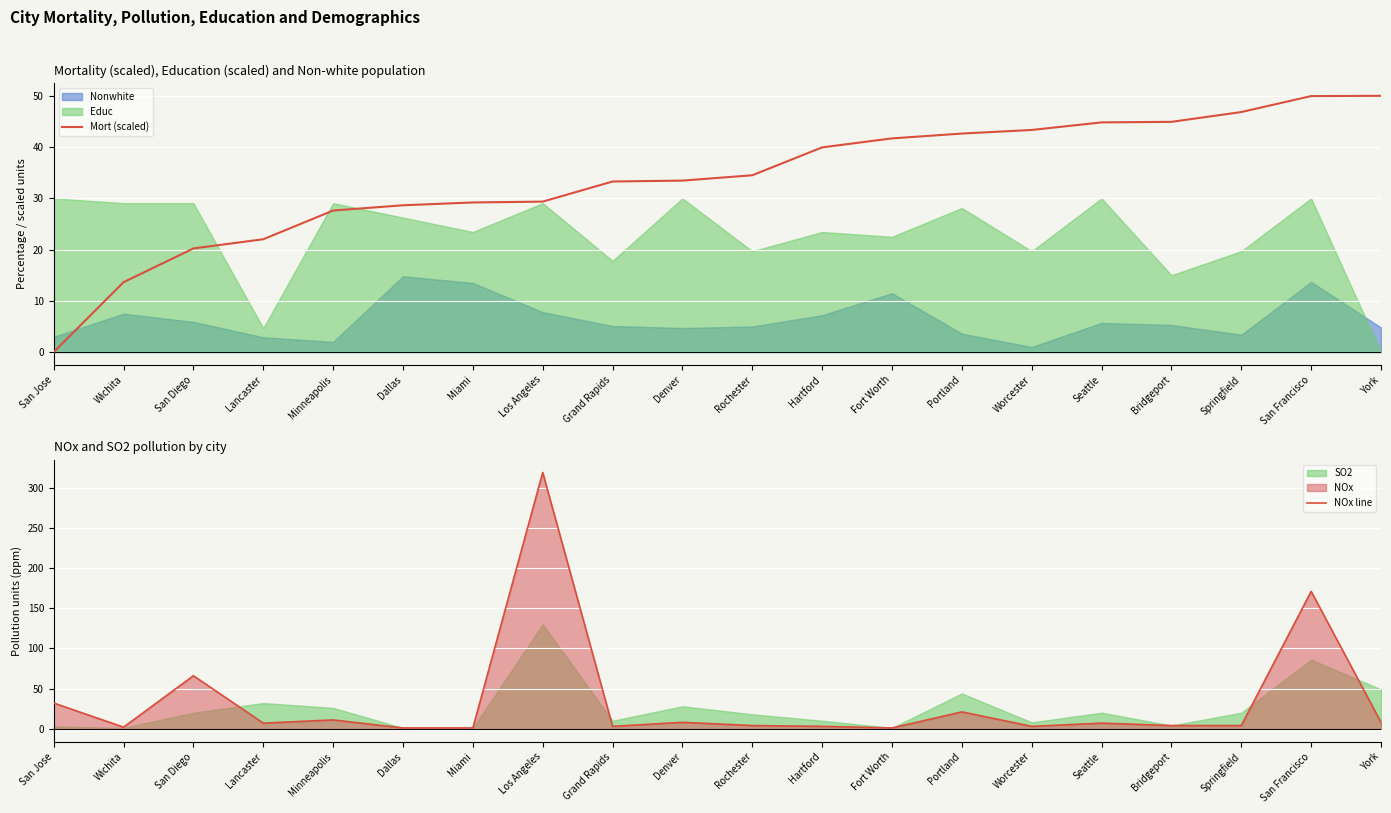

At how many categories does at least one series exceed 306?

1